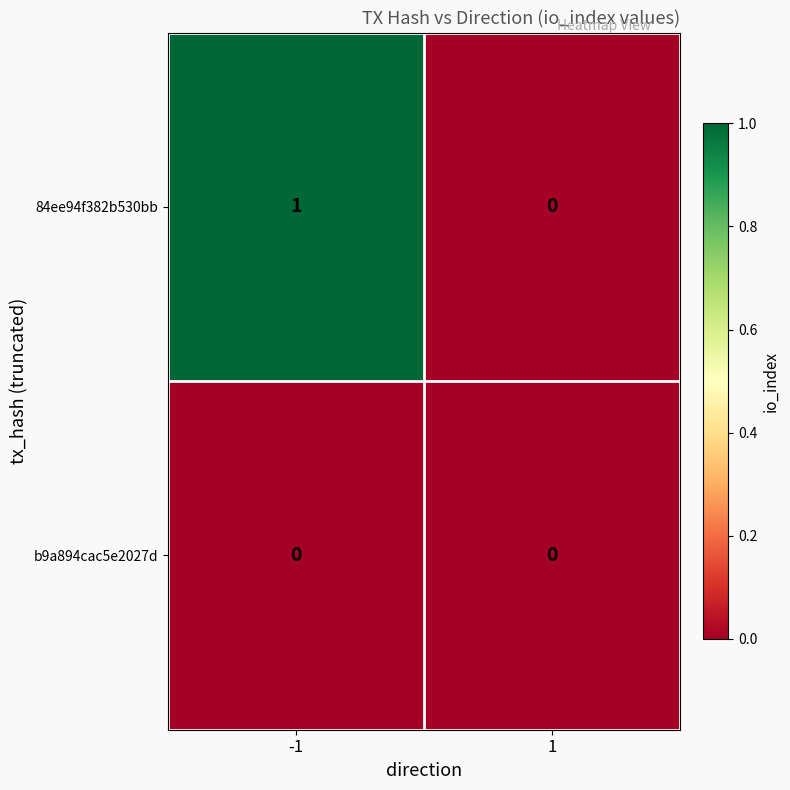

List the series in order of their overall mean, highest first.

84ee94f382b530bb, b9a894cac5e2027d